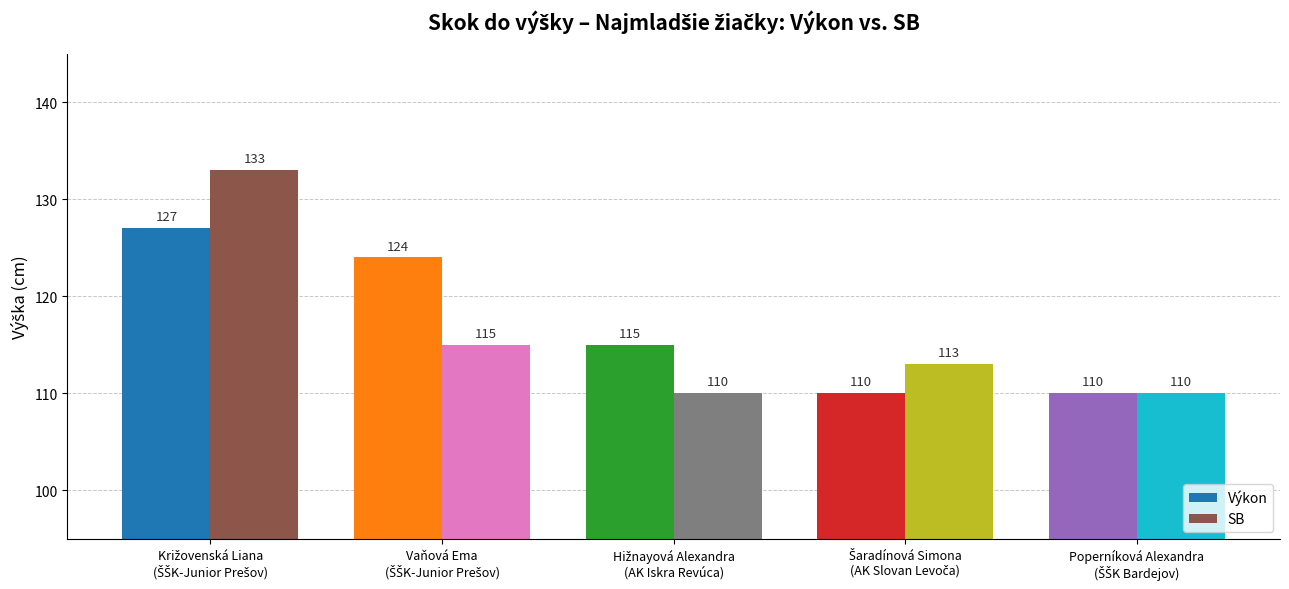

What is the sum of all Výkon values?

586